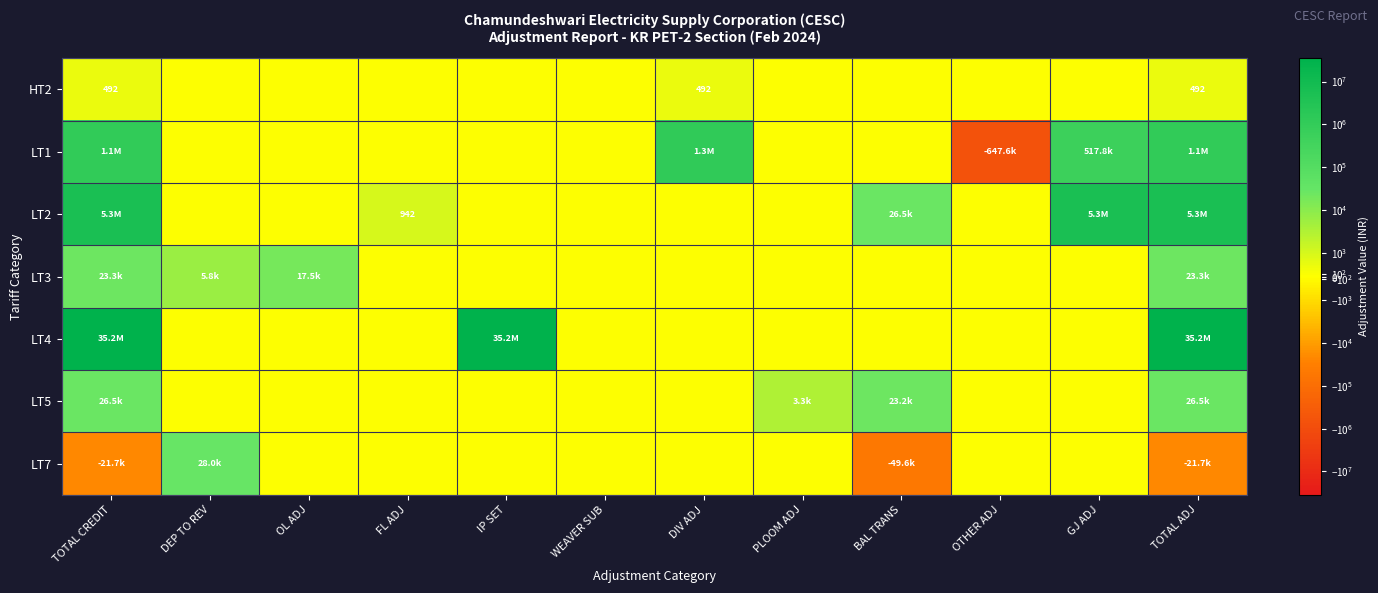

What is the maximum value for LT1?

1271290.3